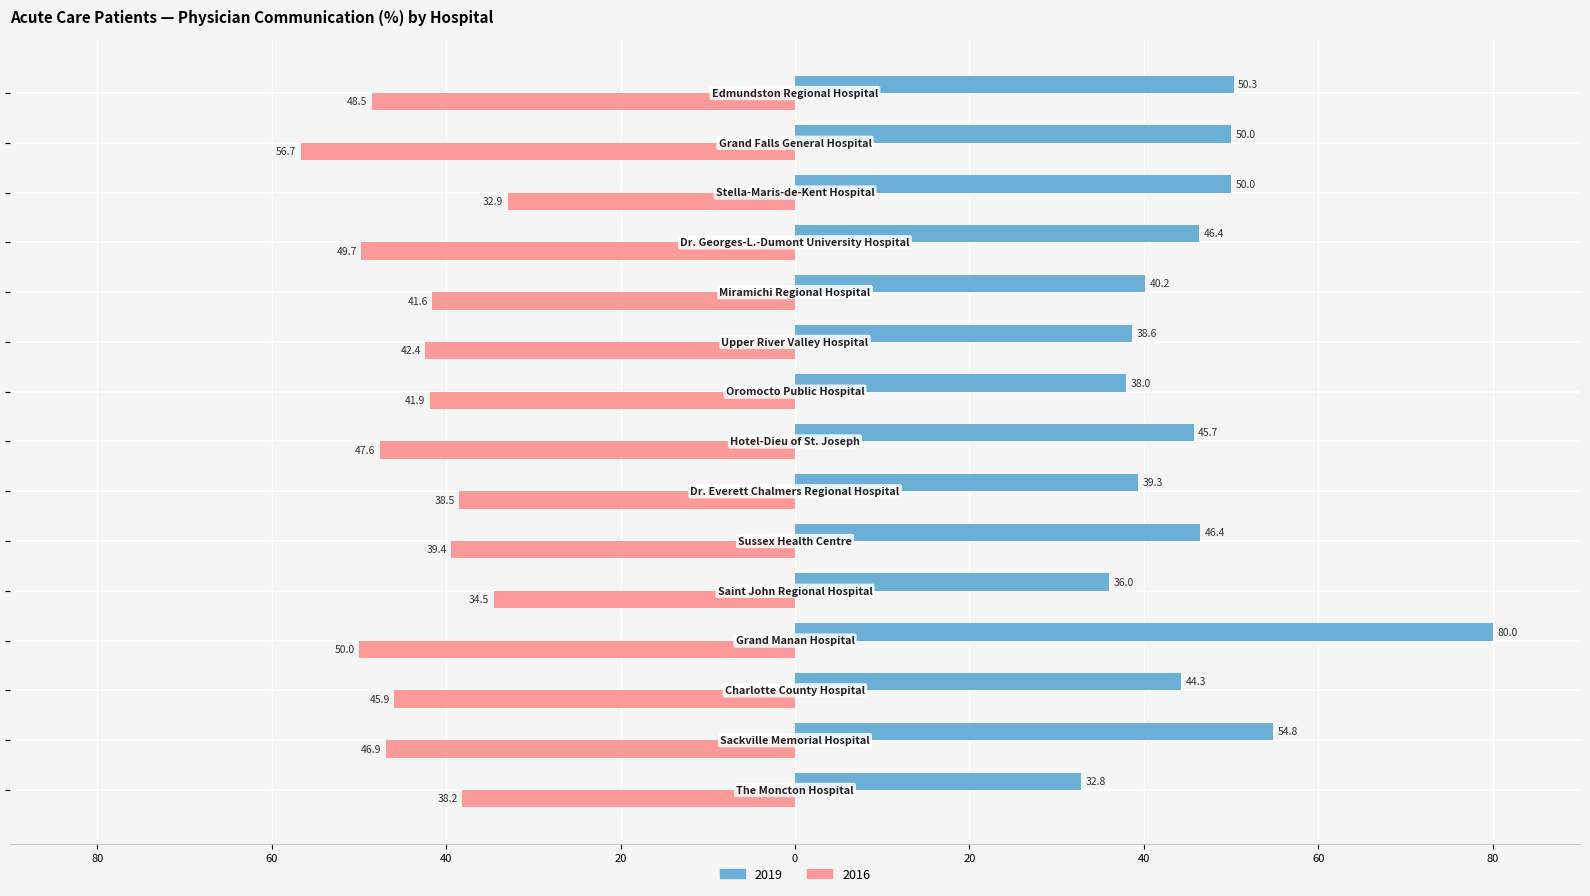

Which series has the widest spread of values?

2019